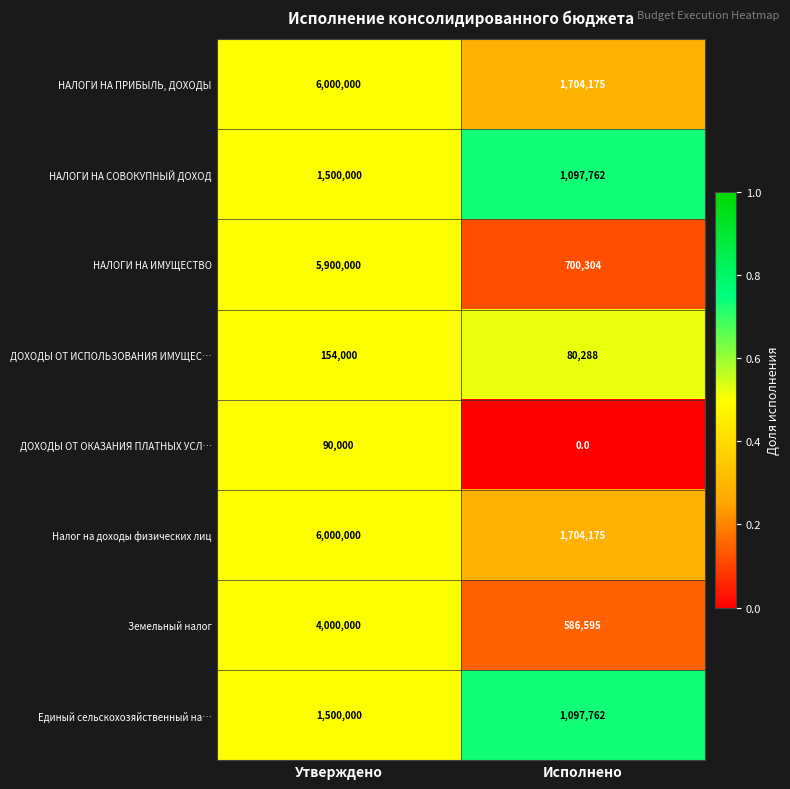

What is the maximum value for Единый сельскохозяйственный на…?

1500000